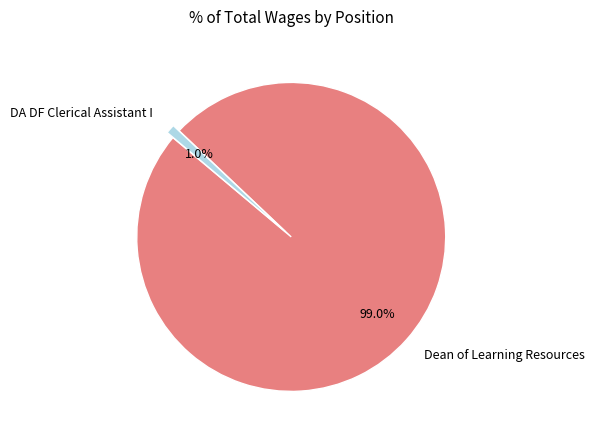

How much of the chart is everything except Dean of Learning Resources?

1.0%